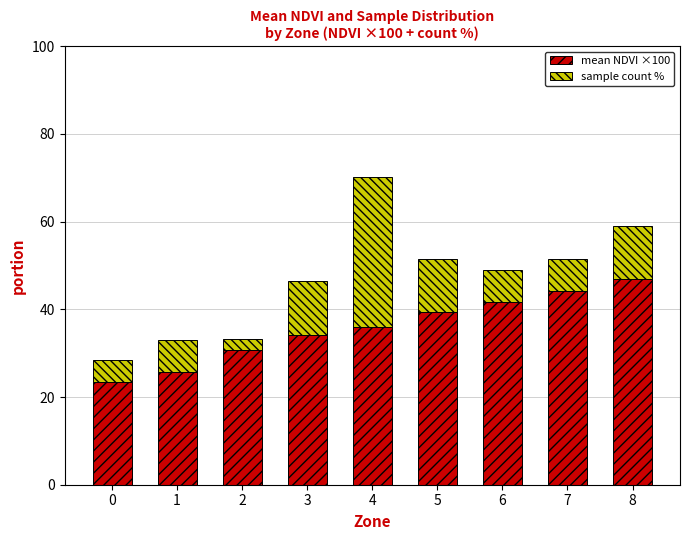

The value of mean NDVI ×100 at 3 is 34.2. True or false?

True